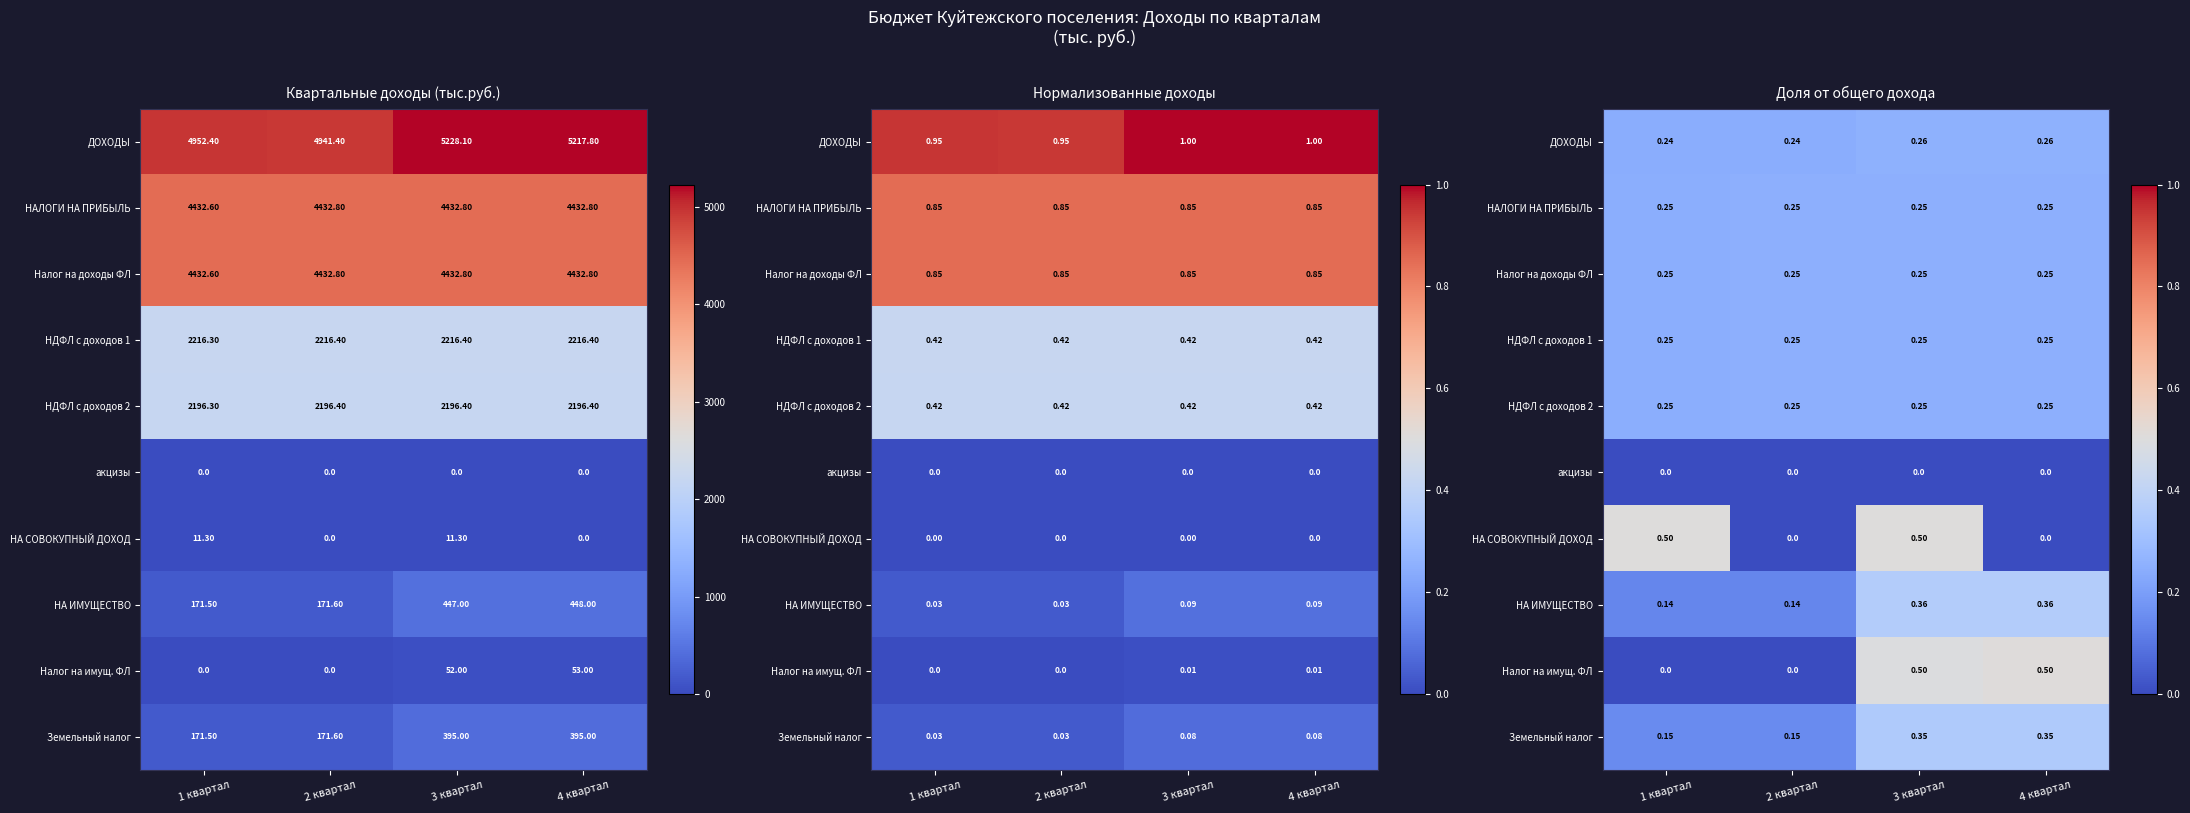

Rank the series by their maximum value, from lowest to highest.

акцизы, НАЛОГИ НА ПРИБЫЛЬ, Налог на доходы ФЛ, НДФЛ с доходов 1, НДФЛ с доходов 2, ДОХОДЫ, Земельный налог, НА ИМУЩЕСТВО, НА СОВОКУПНЫЙ ДОХОД, Налог на имущ. ФЛ